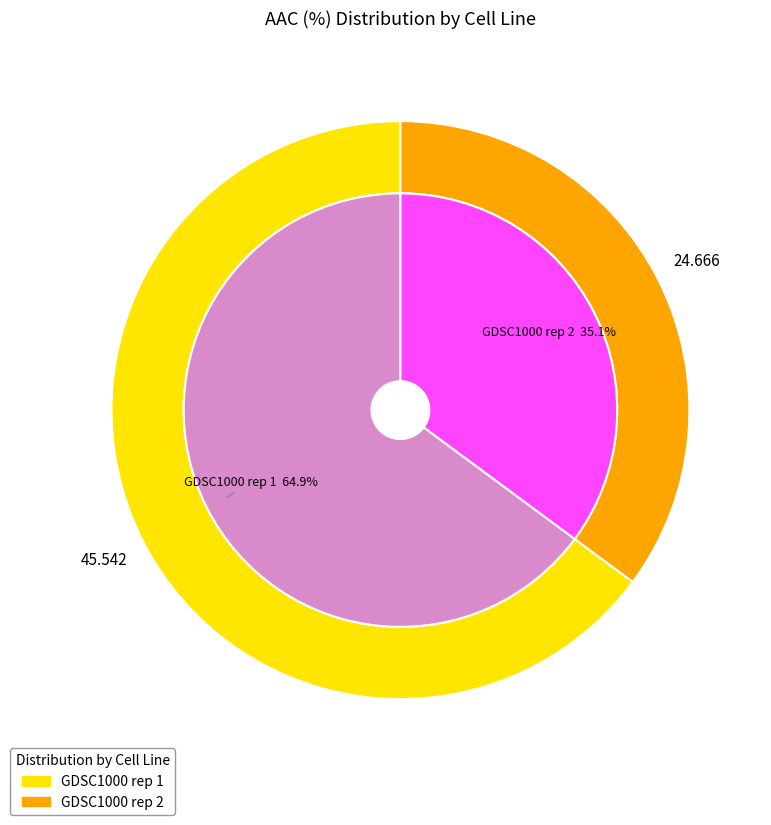

Does GDSC1000 rep 1 account for over 50% of the chart?

Yes